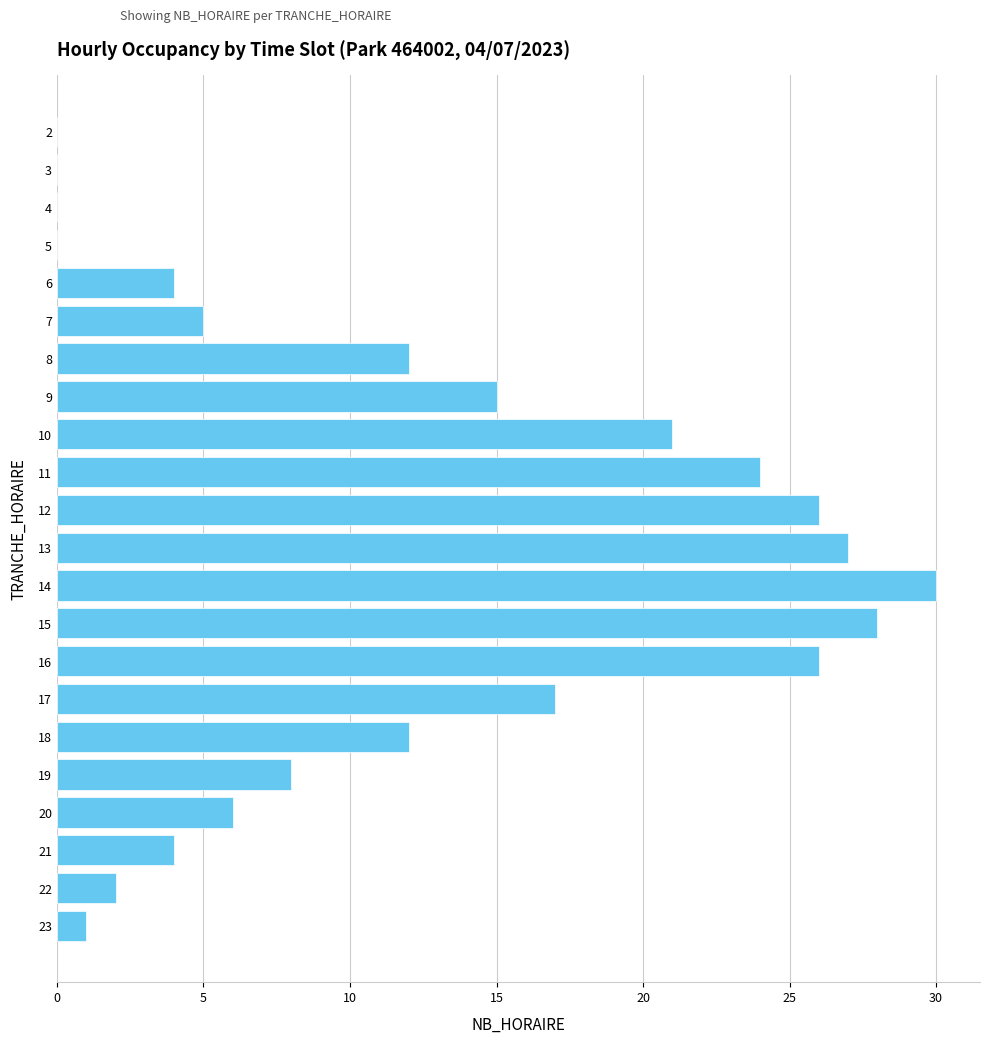

Reading bottom to top, list all the values displayed in this chart.

23=1	22=2	21=4	20=6	19=8	18=12	17=17	16=26	15=28	14=30	13=27	12=26	11=24	10=21	9=15	8=12	7=5	6=4	5=0	4=0	3=0	2=0